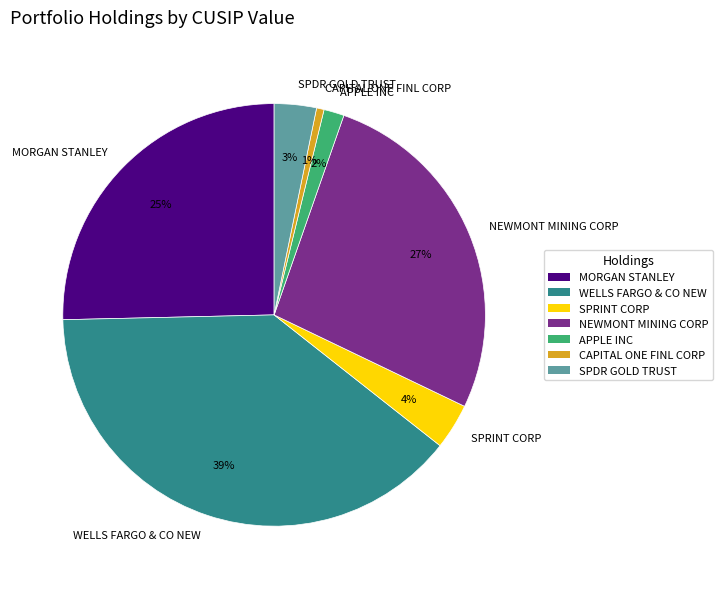

What is the largest slice in the pie chart?

WELLS FARGO & CO NEW